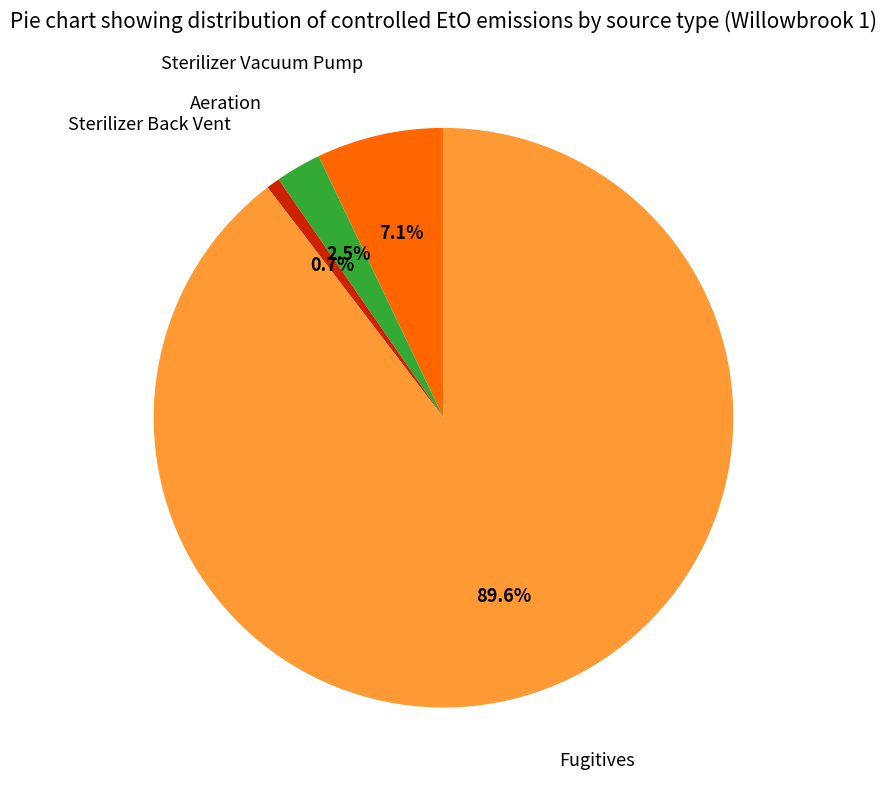

Between Fugitives and Aeration, which is larger?

Fugitives